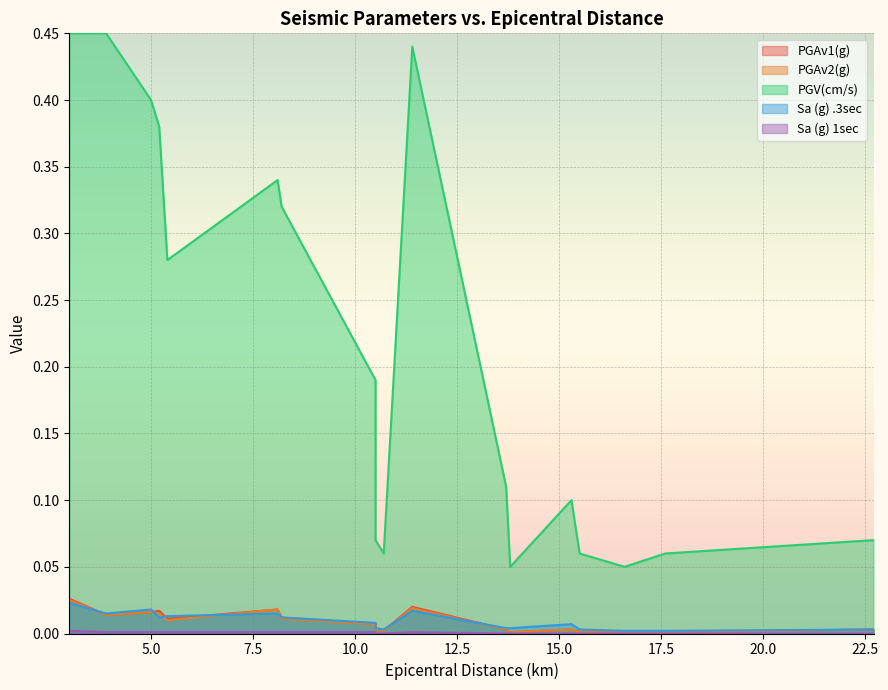

True or false: PGAv2(g) and PGV(cm/s) cross at least once.

False